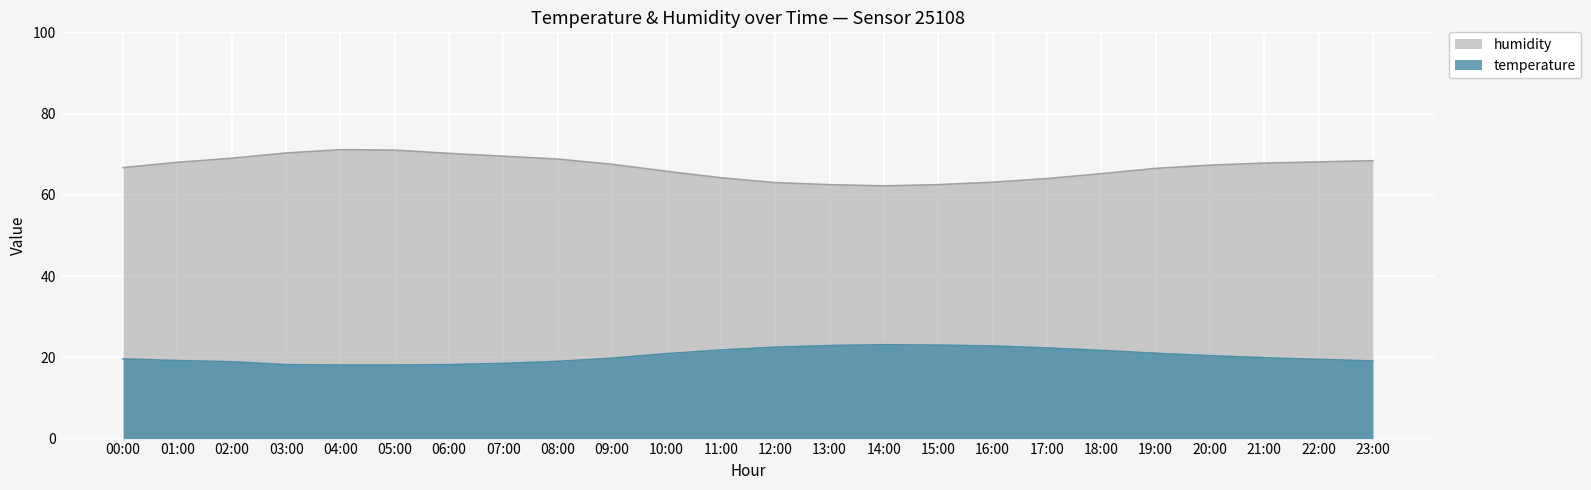

True or false: temperature and humidity intersect in this chart.

False